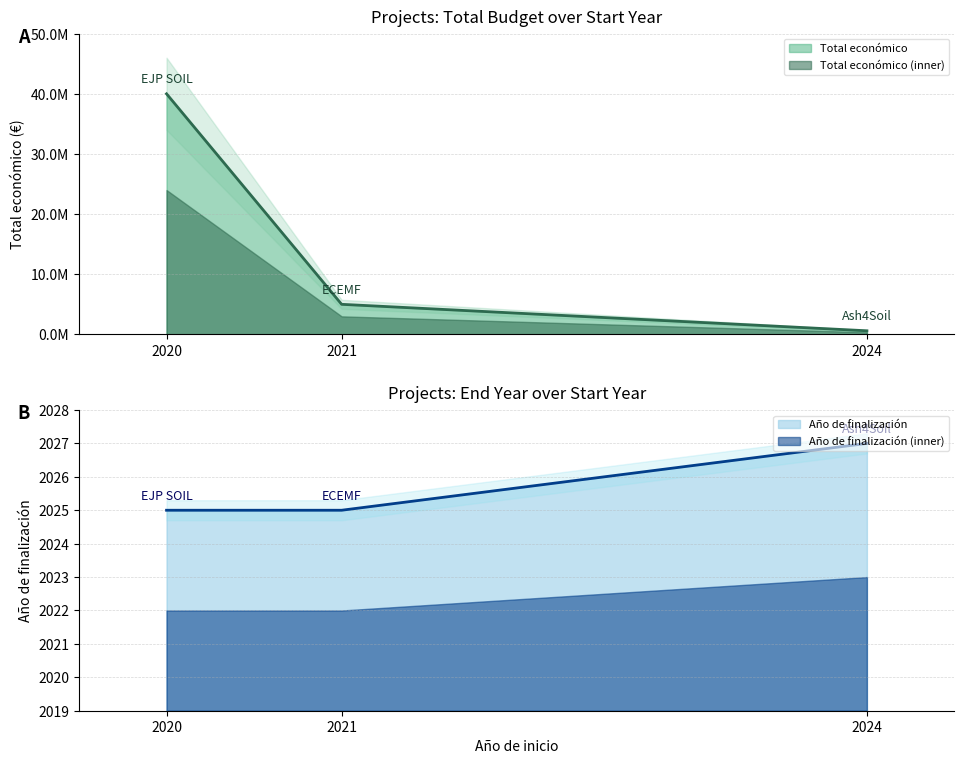

Rank the categories by value from lowest to highest.

2020, 2021, 2024